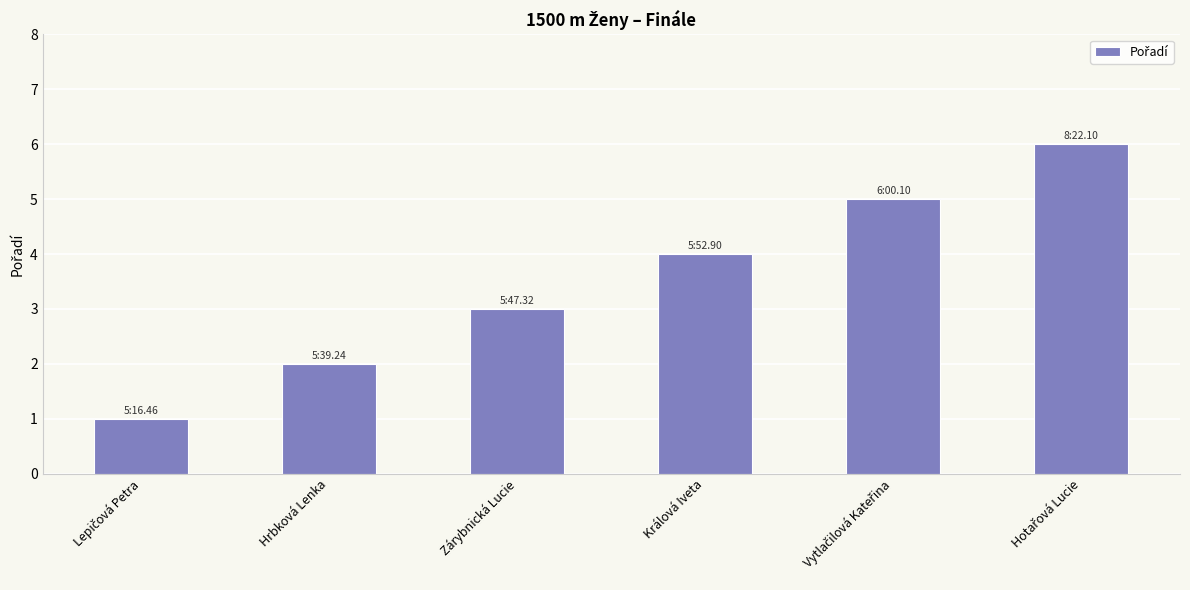

Are the bars grouped side by side (vs. stacked)?

No